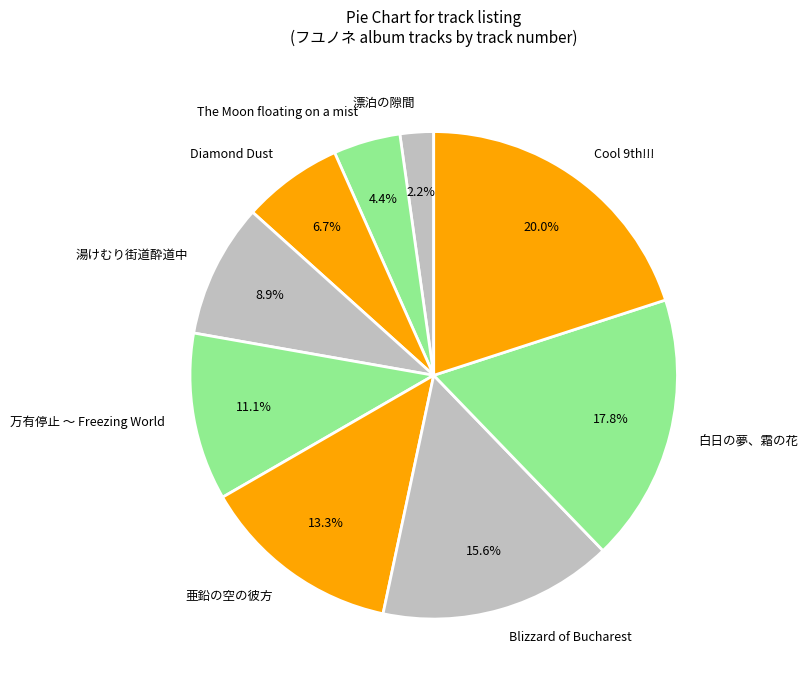

Which slice is the smallest?

漂泊の隙間